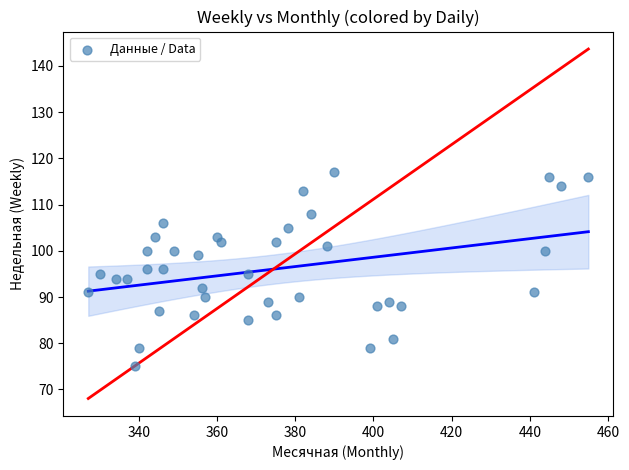

What is the range of Y values (max minus min)?

42